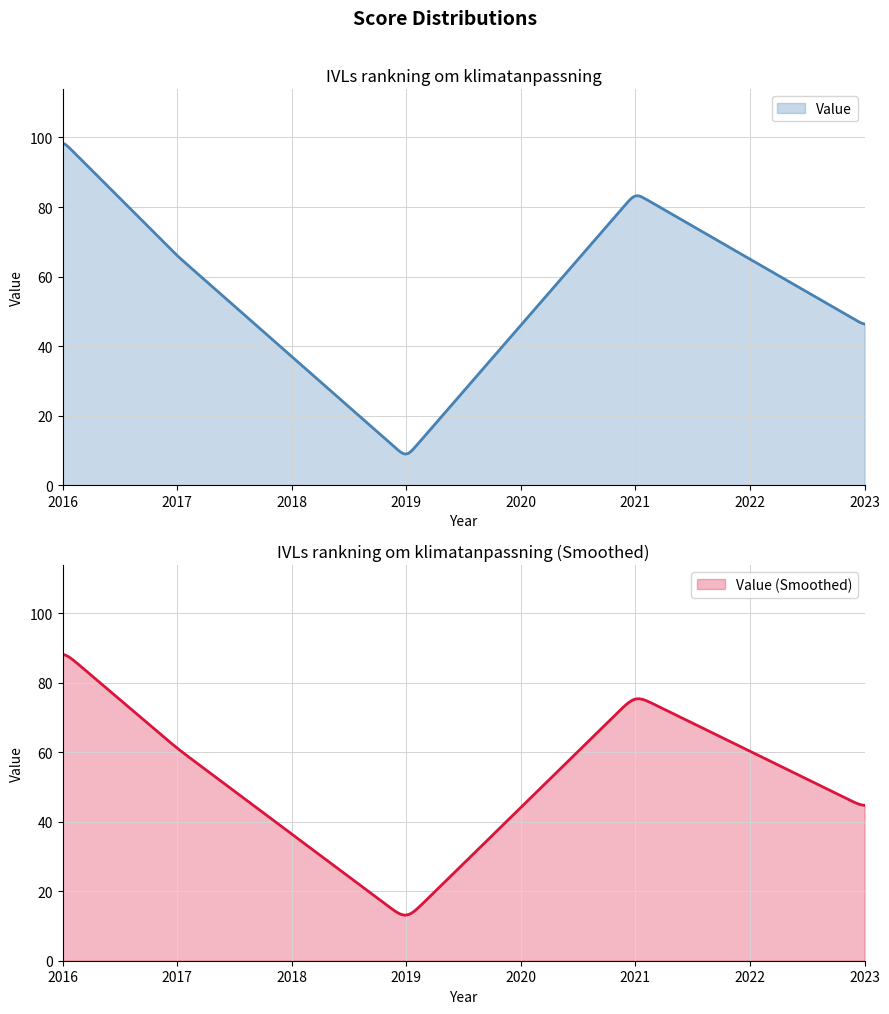

Approximately how many times larger is the value at 2021 compared to 2016?

0.8